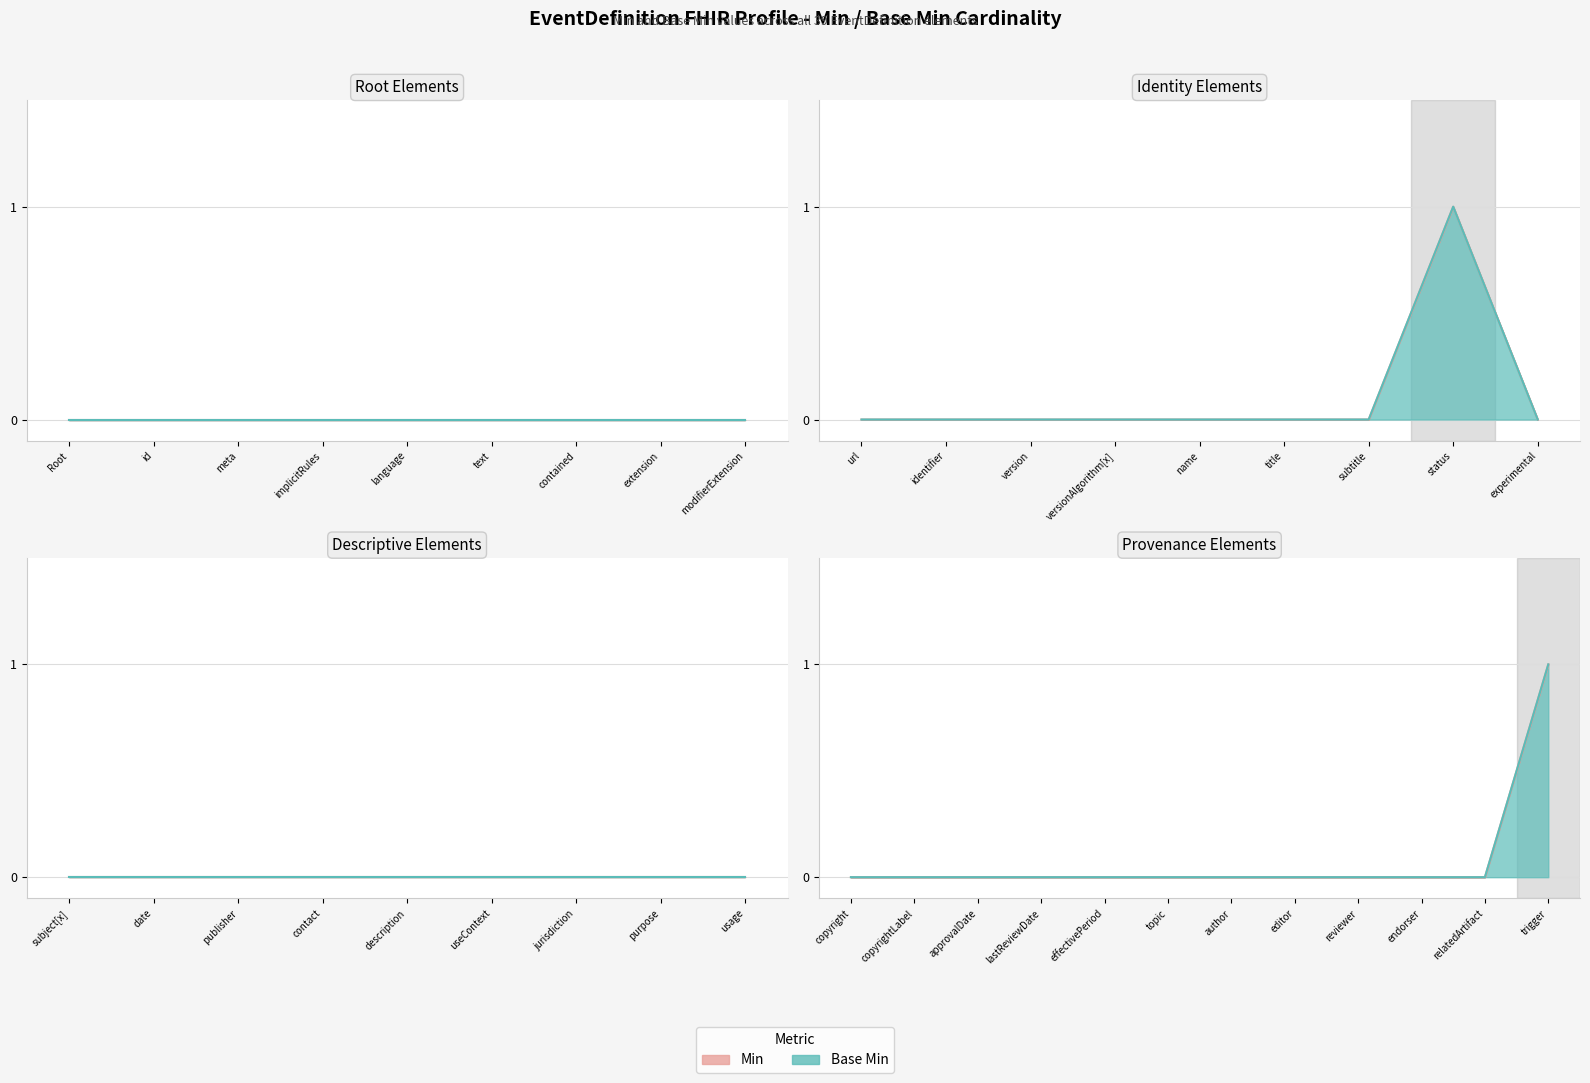

Which series has the widest spread of values?

Min